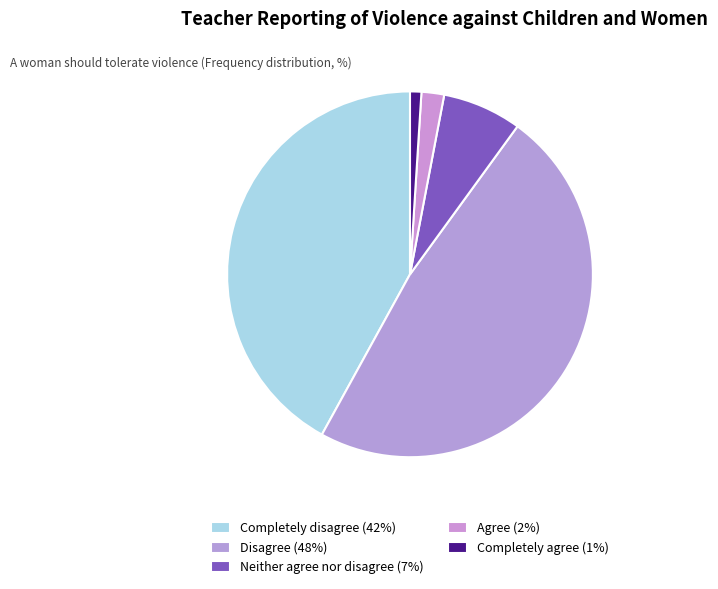

To the nearest percent, what is the average slice percentage?

20%